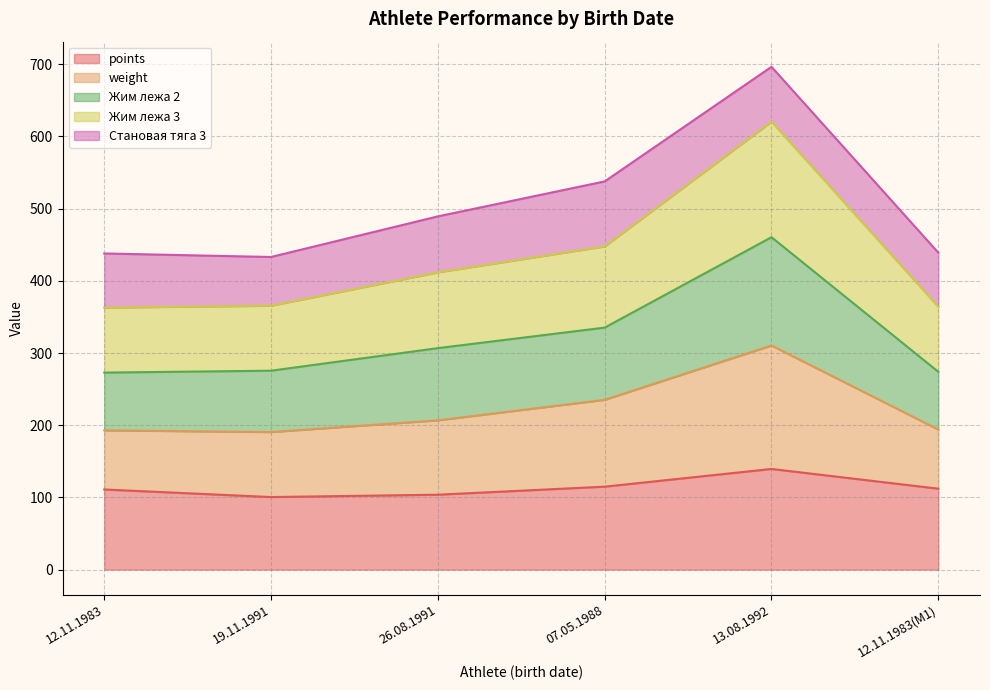

The points series shows 35.9 at 12.11.1983(M1). True or false?

False